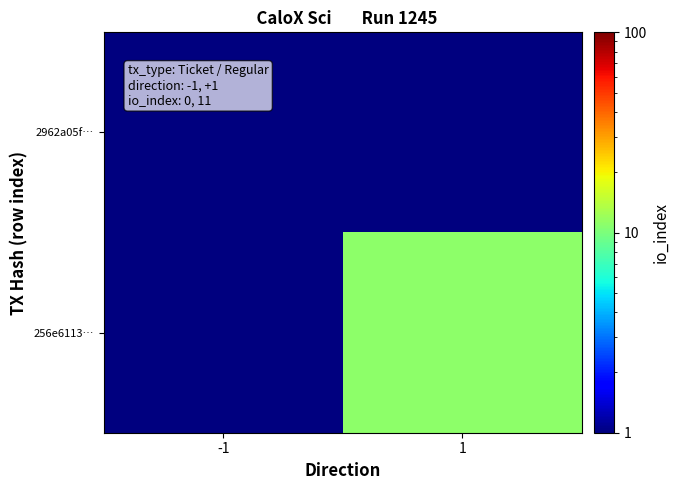

At which category is the sum across all series the highest?

1